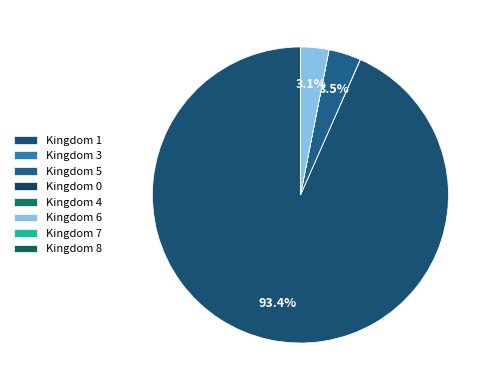

Rank the categories by value from lowest to highest.

8, 0, 7, 4, 3, 6, 5, 1